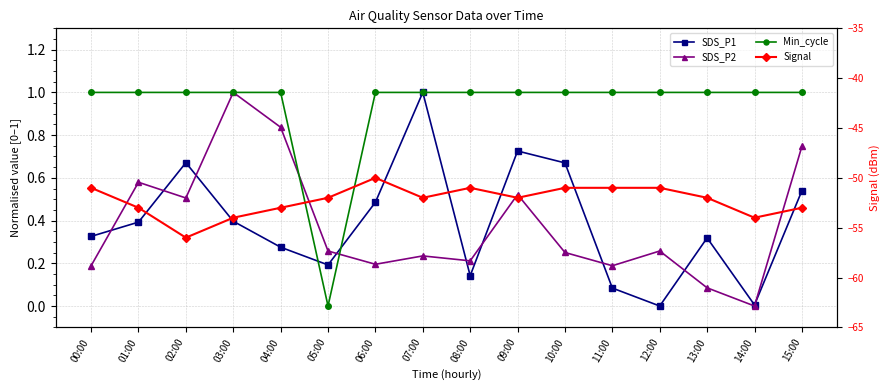

Reading left to right, list all the values displayed in this chart.

SDS_P1: 00:00=0.3	01:00=0.4	02:00=0.7	03:00=0.4	04:00=0.3	05:00=0.2	06:00=0.5	07:00=1.0	08:00=0.1	09:00=0.7	10:00=0.7	11:00=0.1	12:00=0.0	13:00=0.3	14:00=0.0	15:00=0.5
SDS_P2: 00:00=0.2	01:00=0.6	02:00=0.5	03:00=1.0	04:00=0.8	05:00=0.3	06:00=0.2	07:00=0.2	08:00=0.2	09:00=0.5	10:00=0.3	11:00=0.2	12:00=0.3	13:00=0.1	14:00=0.0	15:00=0.7
Min_cycle: 00:00=1.0	01:00=1.0	02:00=1.0	03:00=1.0	04:00=1.0	05:00=0.0	06:00=1.0	07:00=1.0	08:00=1.0	09:00=1.0	10:00=1.0	11:00=1.0	12:00=1.0	13:00=1.0	14:00=1.0	15:00=1.0
Signal: 00:00=-51.0	01:00=-53.0	02:00=-56.0	03:00=-54.0	04:00=-53.0	05:00=-52.0	06:00=-50.0	07:00=-52.0	08:00=-51.0	09:00=-52.0	10:00=-51.0	11:00=-51.0	12:00=-51.0	13:00=-52.0	14:00=-54.0	15:00=-53.0